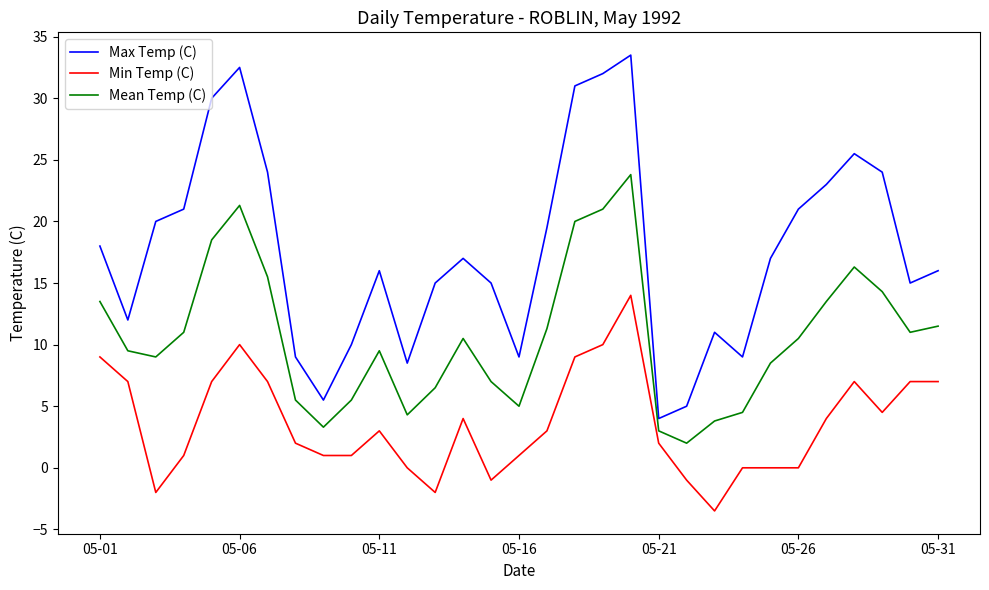

What is the average value of the Mean Temp (C) series?

10.7